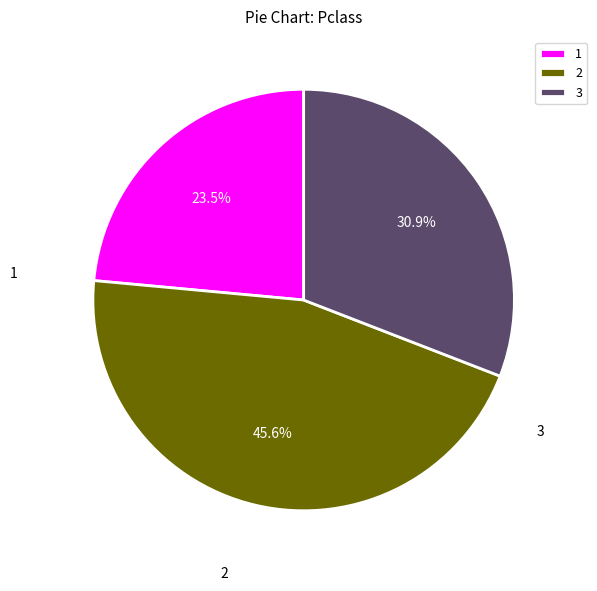

Is the sum of 2 and 1 greater than half?

Yes